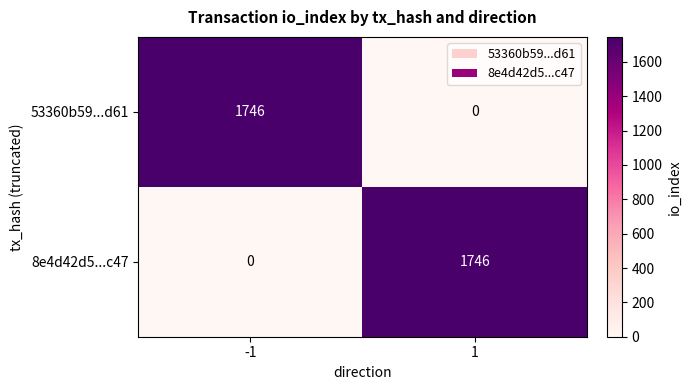

What is the highest value of the 8e4d42d5...c47 series?

1746